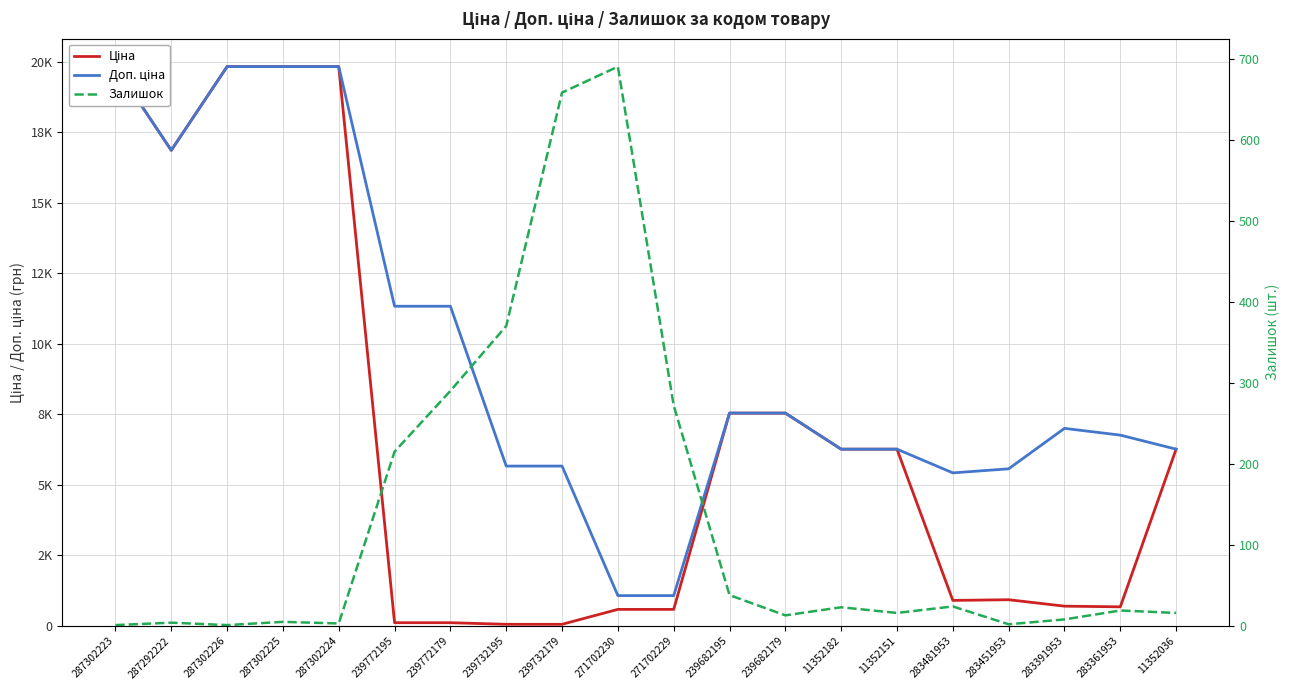

What is the minimum value shown in the chart?

1.0